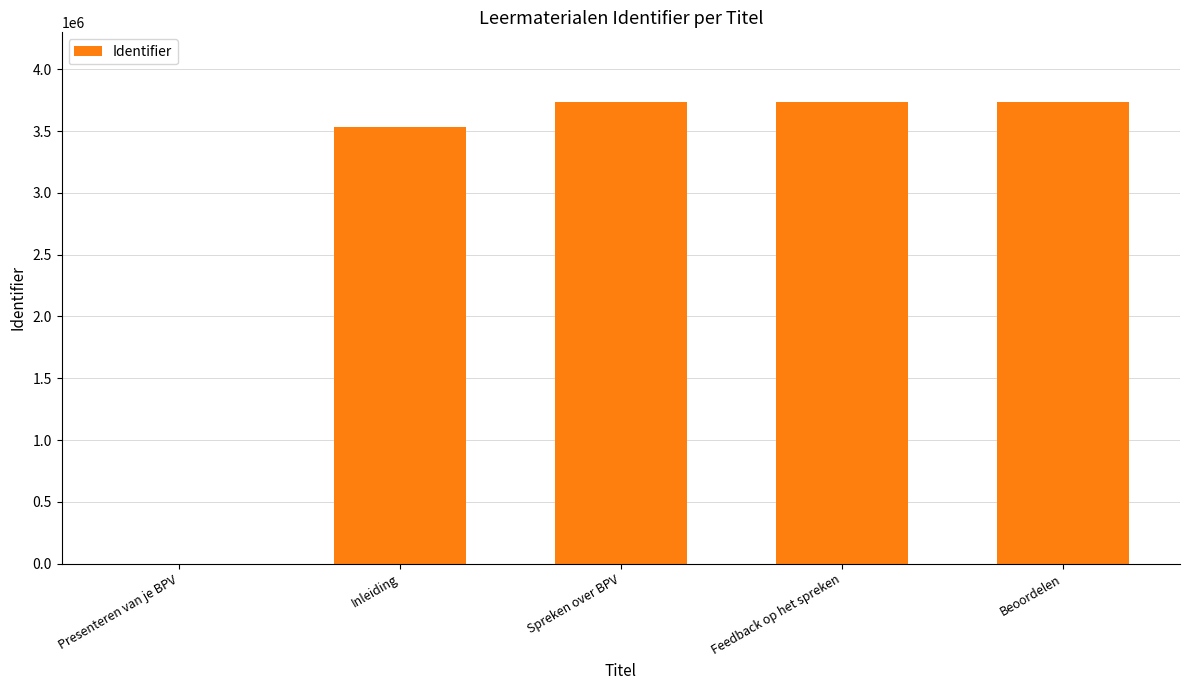

How many values are above zero?

4